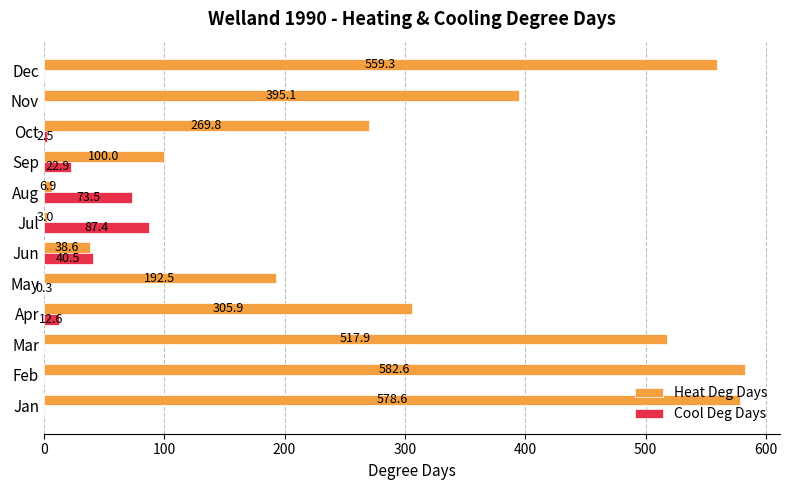

Which category has the highest value across all series?

Feb